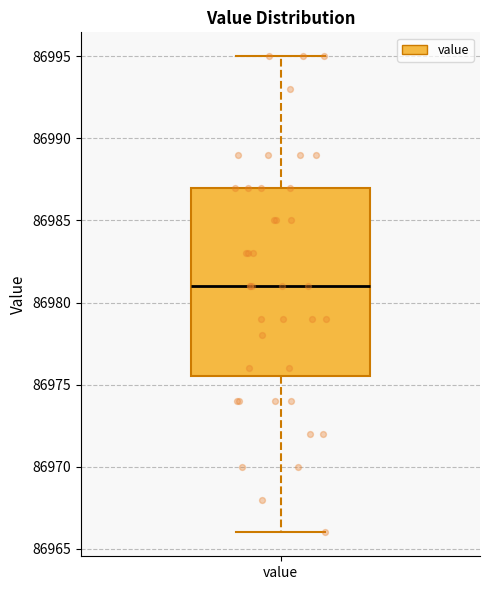

Transcribe this box plot: give where the median line is, the range the box spans, and where the two whiskers end, as read against the y-axis. The values are not printed on the chart, so give them approximately, as read against the axis.

median 86981.0, box 86975.5 to 86987.0, whiskers 86966.0 to 86995.0